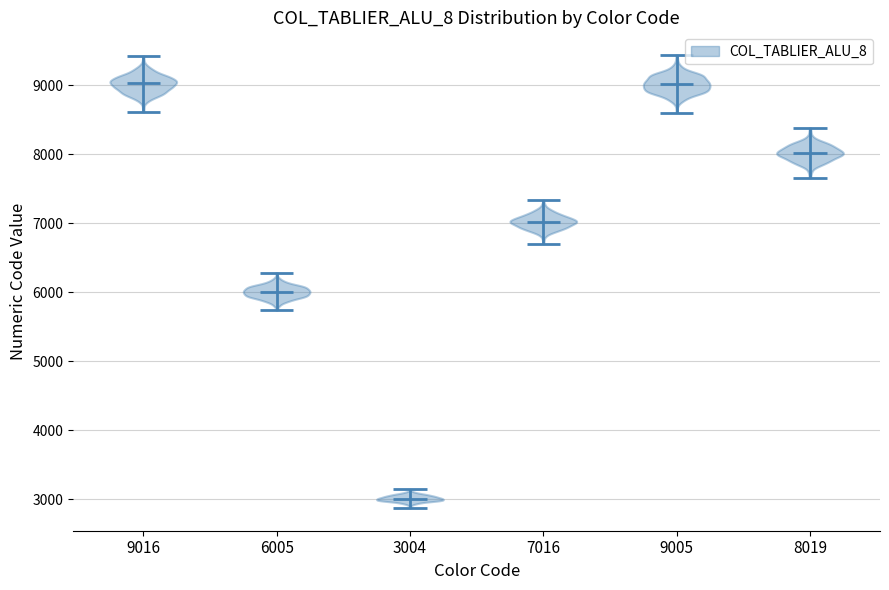

Reading left to right, read every violin against the y-axis: where its median line is, and the lowest and highest points it reaches. The values are not printed on the chart, so give them approximately, as read against the axis.

9016: median line 9000, lowest point 8600, highest point 9400
6005: median line 6000, lowest point 5700, highest point 6300
3004: median line 3000, lowest point 2900, highest point 3100
7016: median line 7000, lowest point 6700, highest point 7300
9005: median line 9000, lowest point 8600, highest point 9400
8019: median line 8000, lowest point 7700, highest point 8400